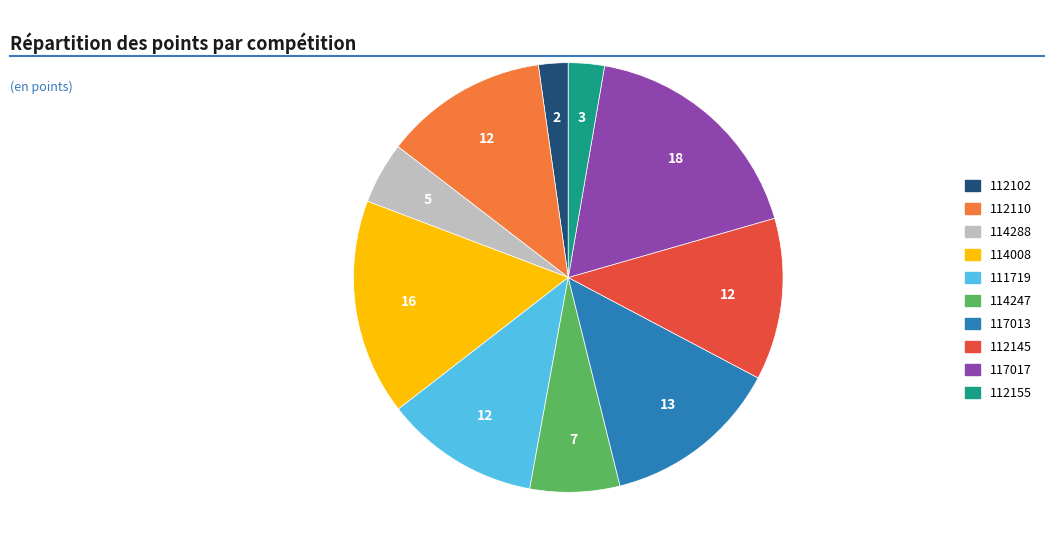

Combined, do 117013 and 114008 account for over 50%?

No